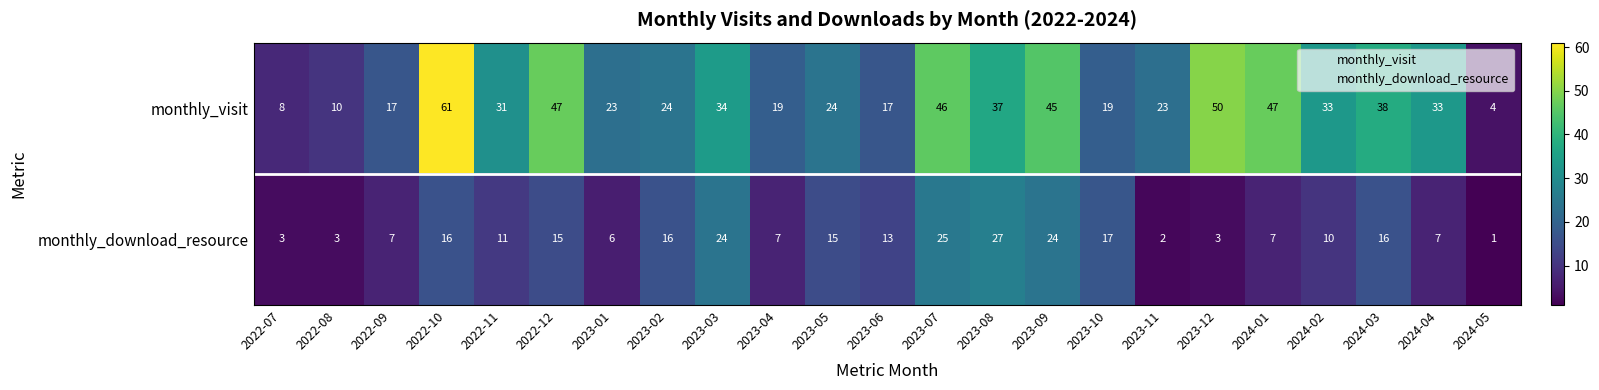

What is the difference between the monthly_download_resource values at 2024-03 and 2023-07?

9